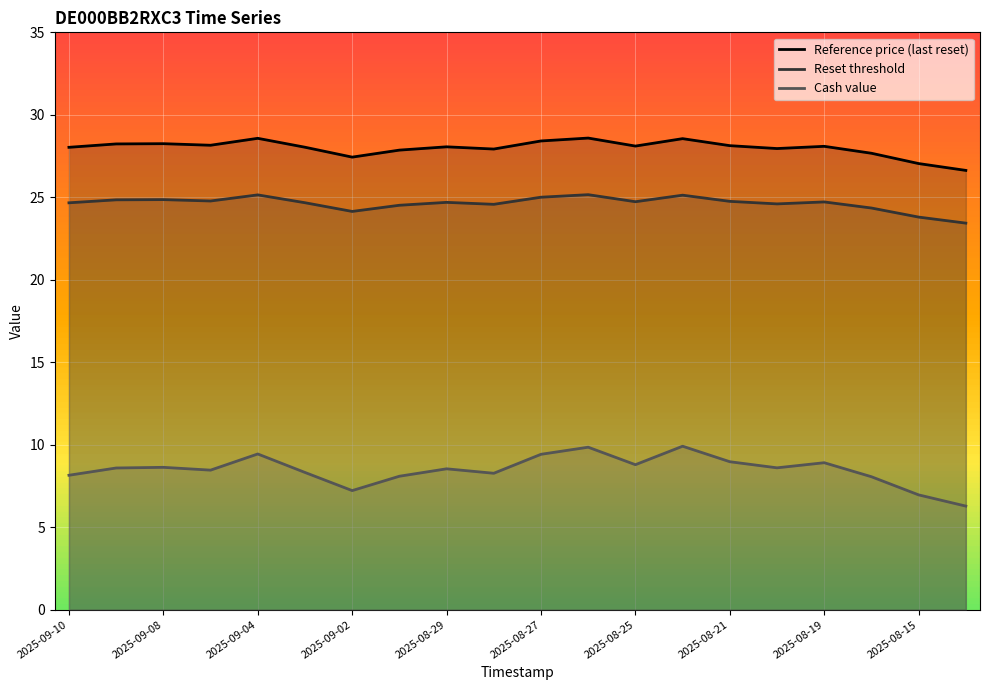

At which category is the sum across all series the highest?

11